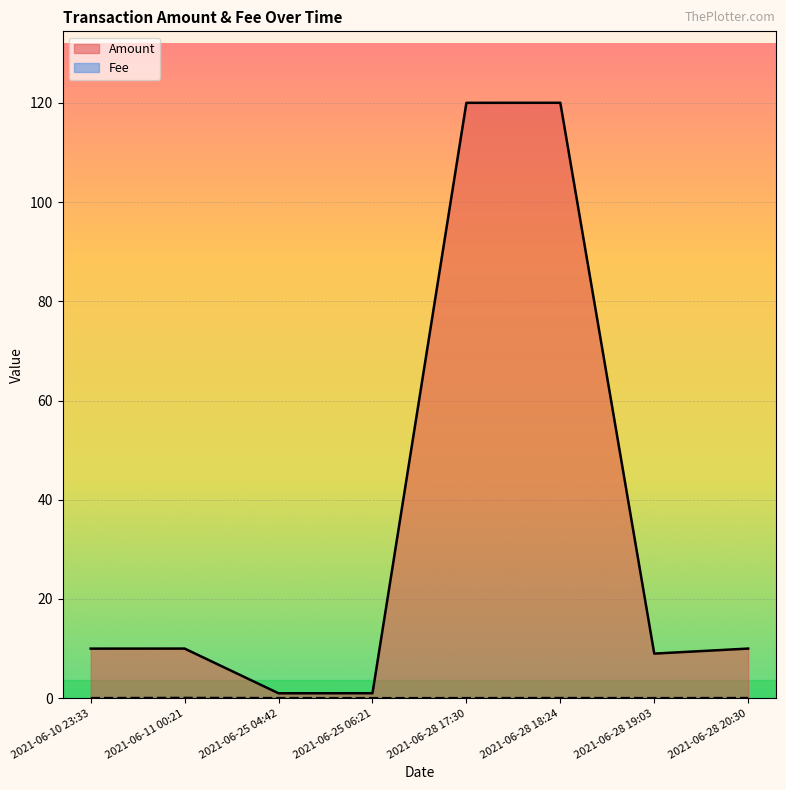

The Amount series shows 10.0 at 2021-06-28 20:30. True or false?

True